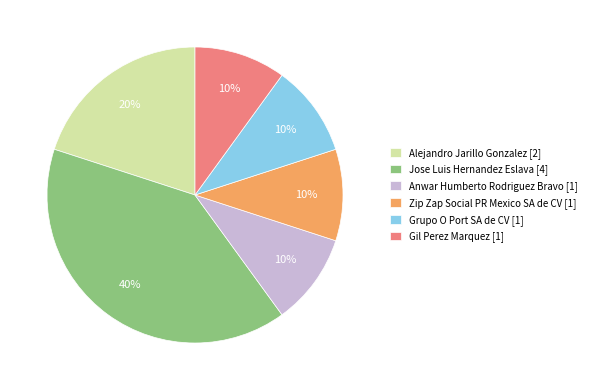

Is it true that Jose Luis Hernandez Eslava [4] is 40% of the pie?

True